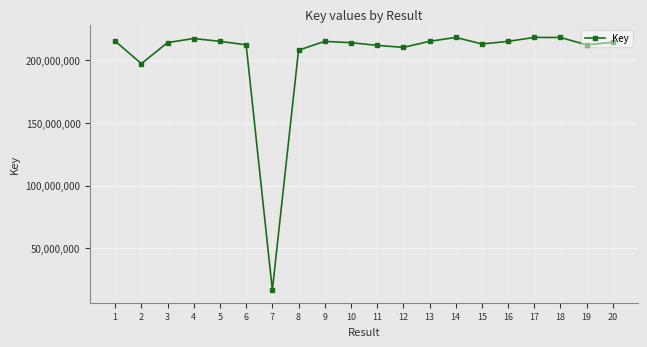

How many data points are less than 214484304?

10